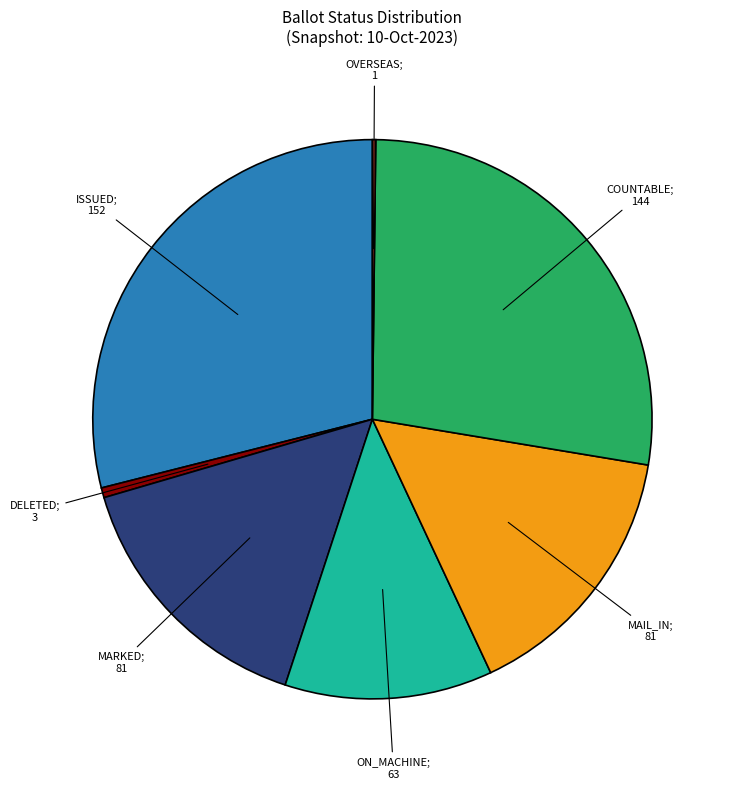

Is there any slice that represents more than half of the pie?

No